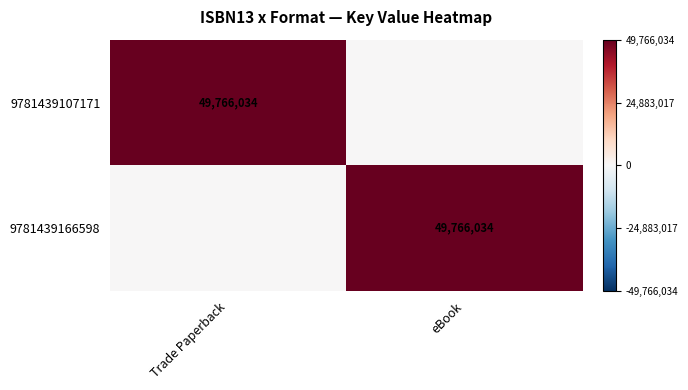

The 9781439166598 series shows 22943935 at eBook. True or false?

False